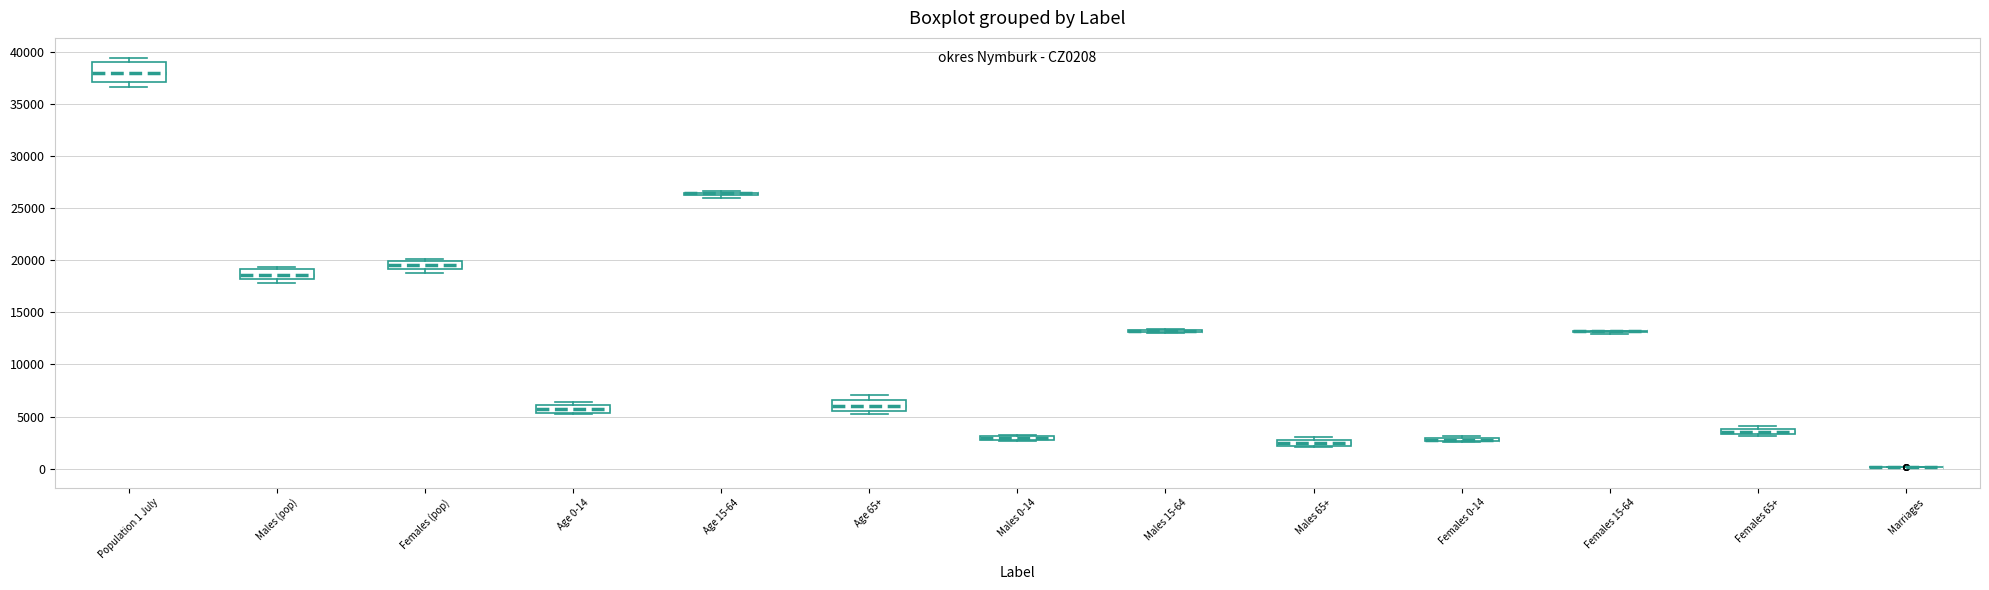

Where is the upper edge of the box for Males (pop) on the y-axis? The values are not printed on the chart, so give them approximately, as read against the axis.

19000